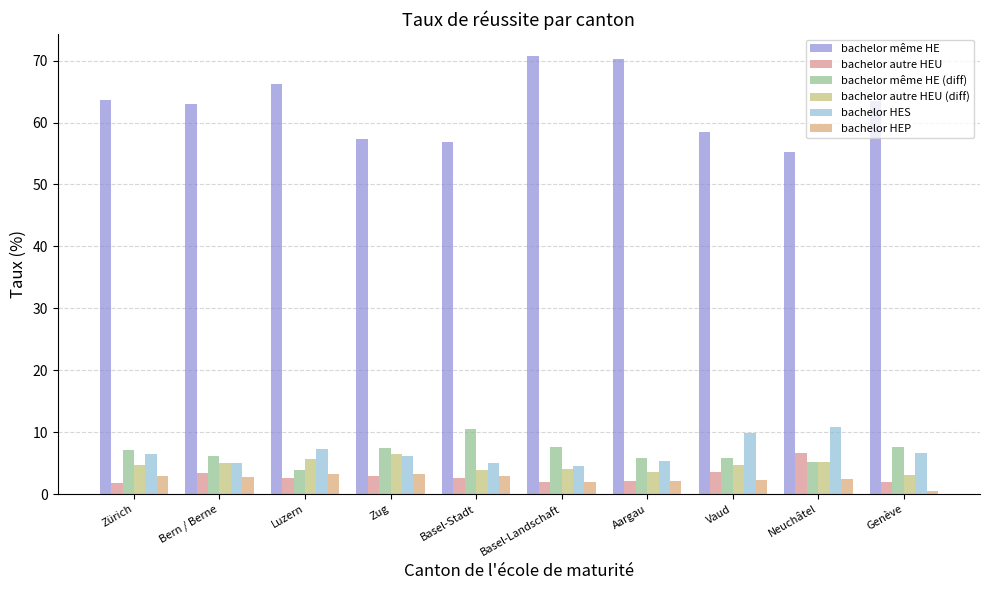

Reading left to right, transcribe all the data shown in this chart.

bachelor même HE: Zürich=63.6	Bern / Berne=63.0	Luzern=66.2	Zug=57.4	Basel-Stadt=56.9	Basel-Landschaft=70.8	Aargau=70.2	Vaud=58.5	Neuchâtel=55.3	Genève=63.4
bachelor autre HEU: Zürich=1.9	Bern / Berne=3.4	Luzern=2.6	Zug=2.9	Basel-Stadt=2.7	Basel-Landschaft=2.0	Aargau=2.2	Vaud=3.6	Neuchâtel=6.6	Genève=2.0
bachelor même HE (diff): Zürich=7.2	Bern / Berne=6.1	Luzern=3.9	Zug=7.5	Basel-Stadt=10.5	Basel-Landschaft=7.6	Aargau=5.9	Vaud=5.8	Neuchâtel=5.1	Genève=7.7
bachelor autre HEU (diff): Zürich=4.7	Bern / Berne=5.0	Luzern=5.6	Zug=6.5	Basel-Stadt=3.8	Basel-Landschaft=4.1	Aargau=3.6	Vaud=4.7	Neuchâtel=5.2	Genève=3.0
bachelor HES: Zürich=6.5	Bern / Berne=5.1	Luzern=7.3	Zug=6.2	Basel-Stadt=5.0	Basel-Landschaft=4.5	Aargau=5.3	Vaud=9.9	Neuchâtel=10.8	Genève=6.6
bachelor HEP: Zürich=2.9	Bern / Berne=2.7	Luzern=3.2	Zug=3.2	Basel-Stadt=3.0	Basel-Landschaft=1.9	Aargau=2.2	Vaud=2.2	Neuchâtel=2.4	Genève=0.5